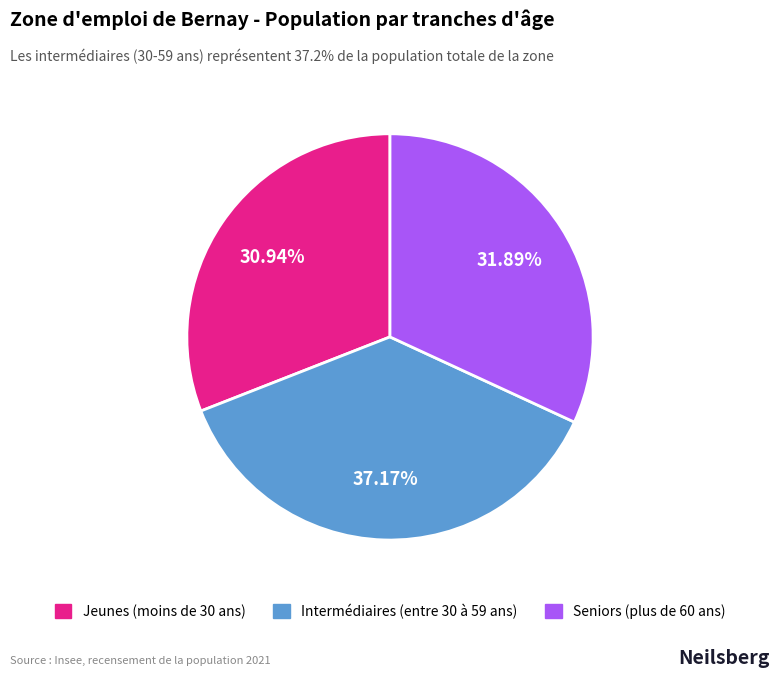

The Seniors (plus de 60 ans) slice represents 32% of the pie. True or false?

True